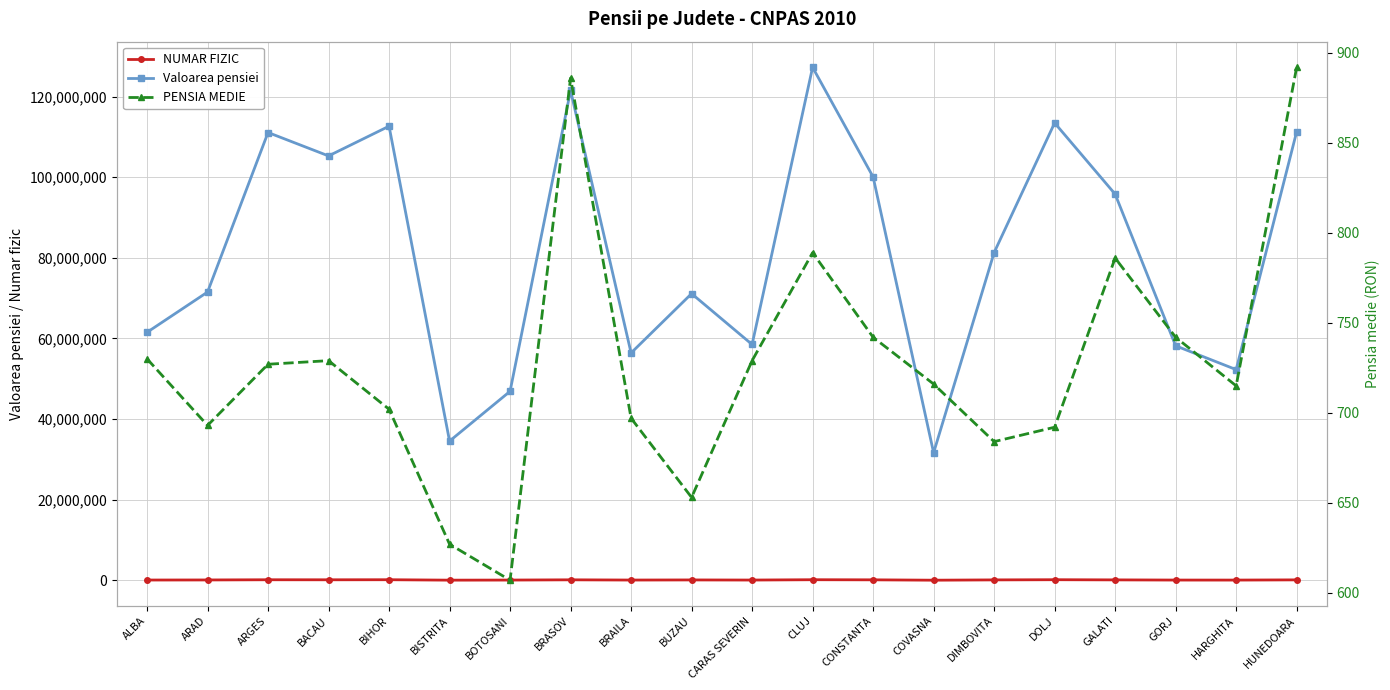

Between BIHOR and BRASOV, which series saw the biggest shift?

Valoarea pensiei